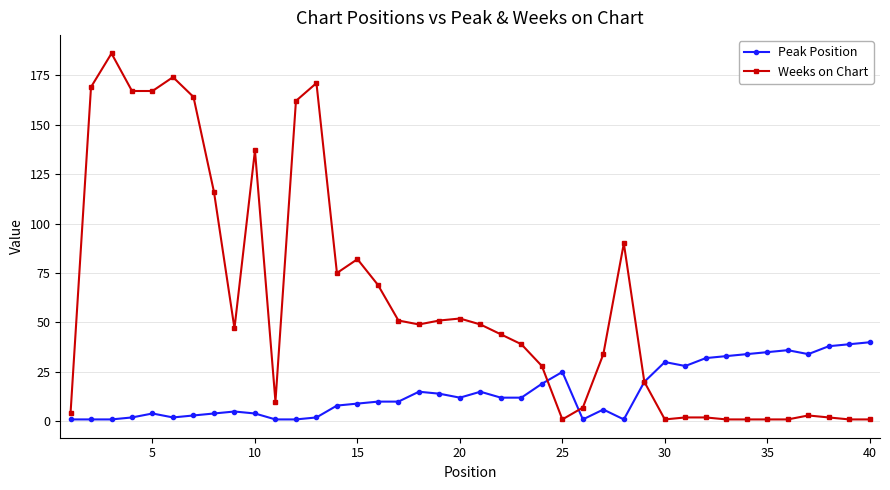

True or false: Weeks on Chart and Peak Position cross at least once.

True